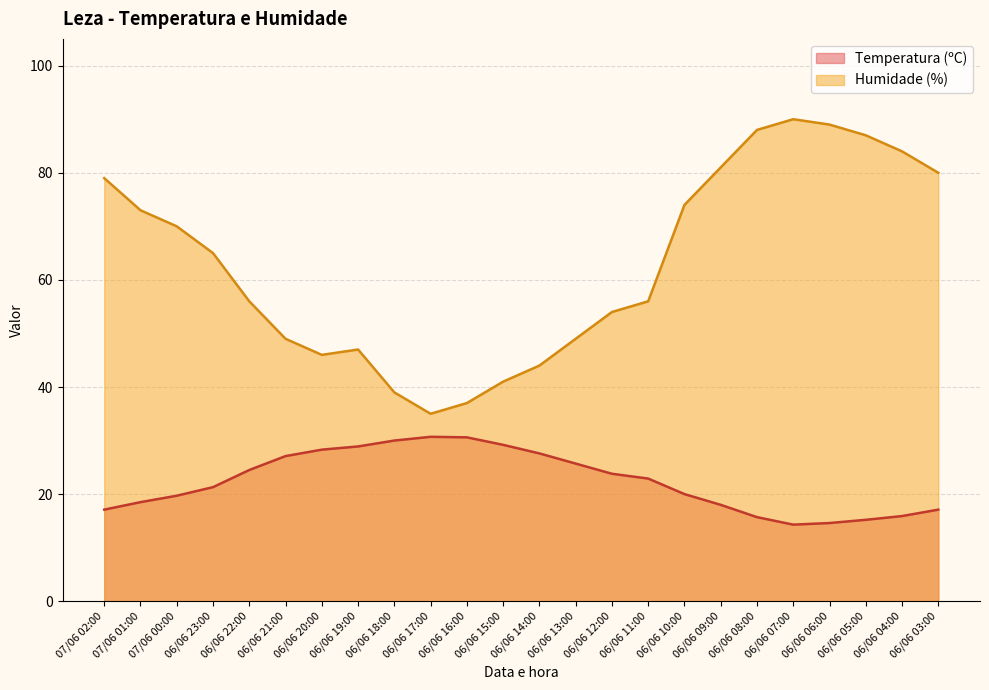

Which series has the largest total across all categories?

Humidade (%)